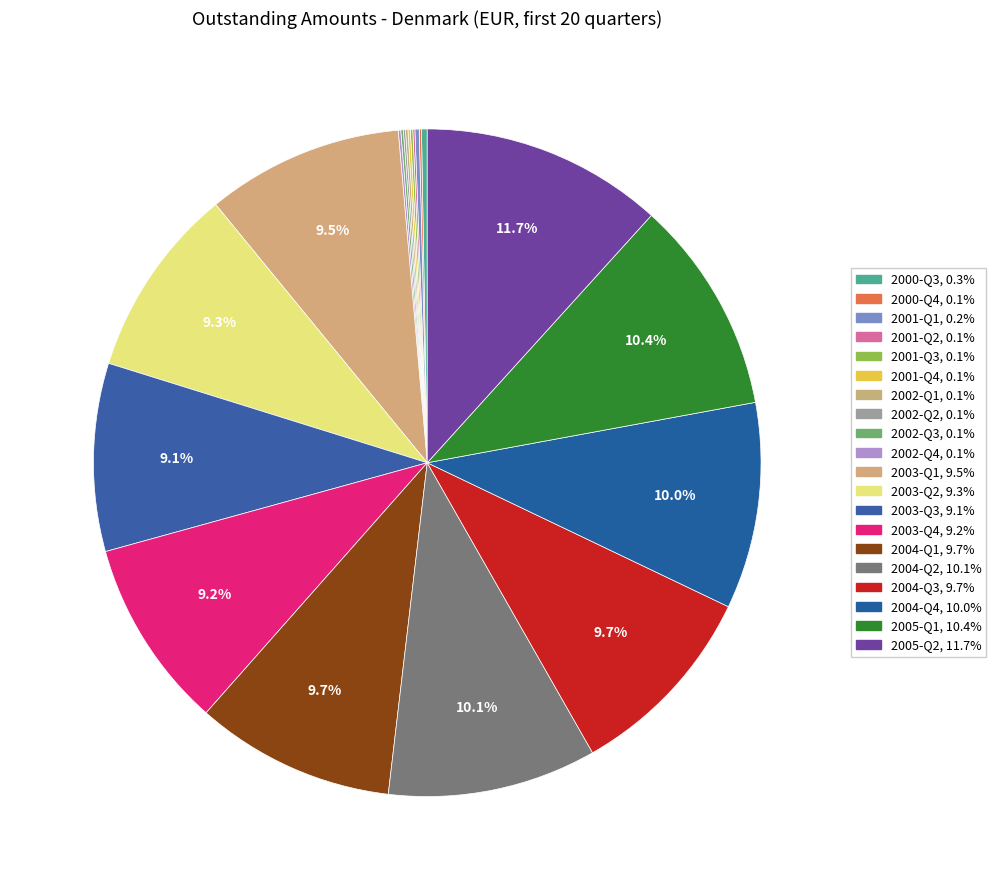

Does any single category account for the majority?

No